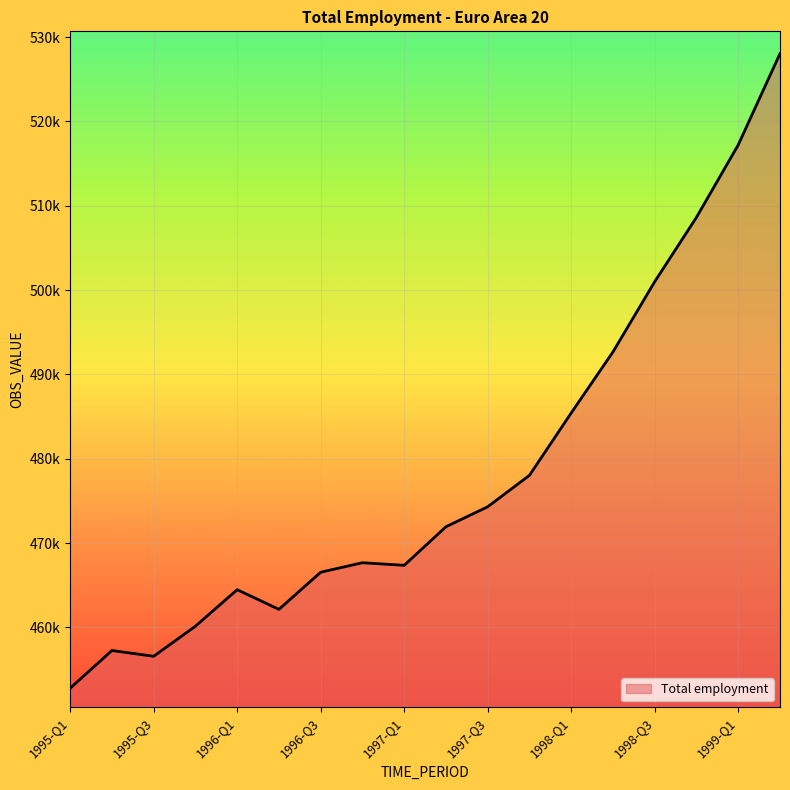

Does the chart display data point markers on the line(s)?

No